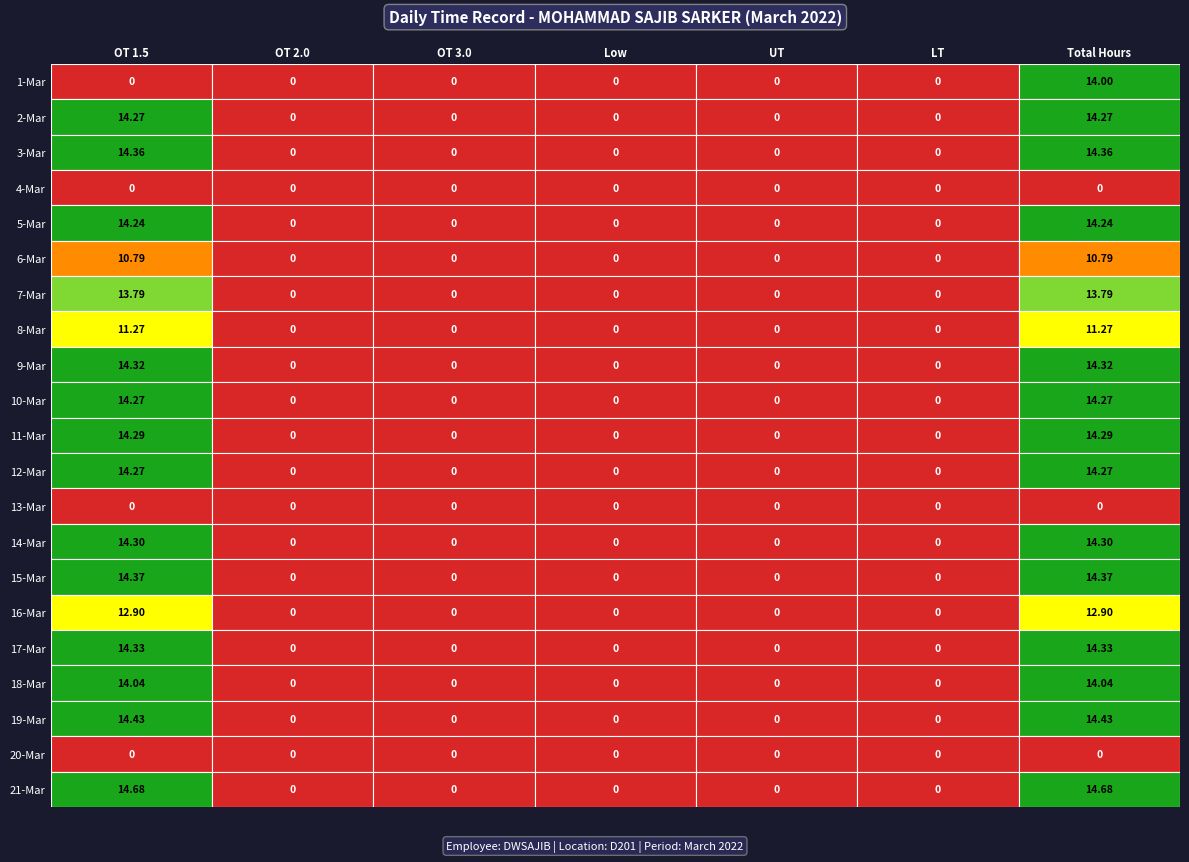

What is the total value across all series at 1?

234.9